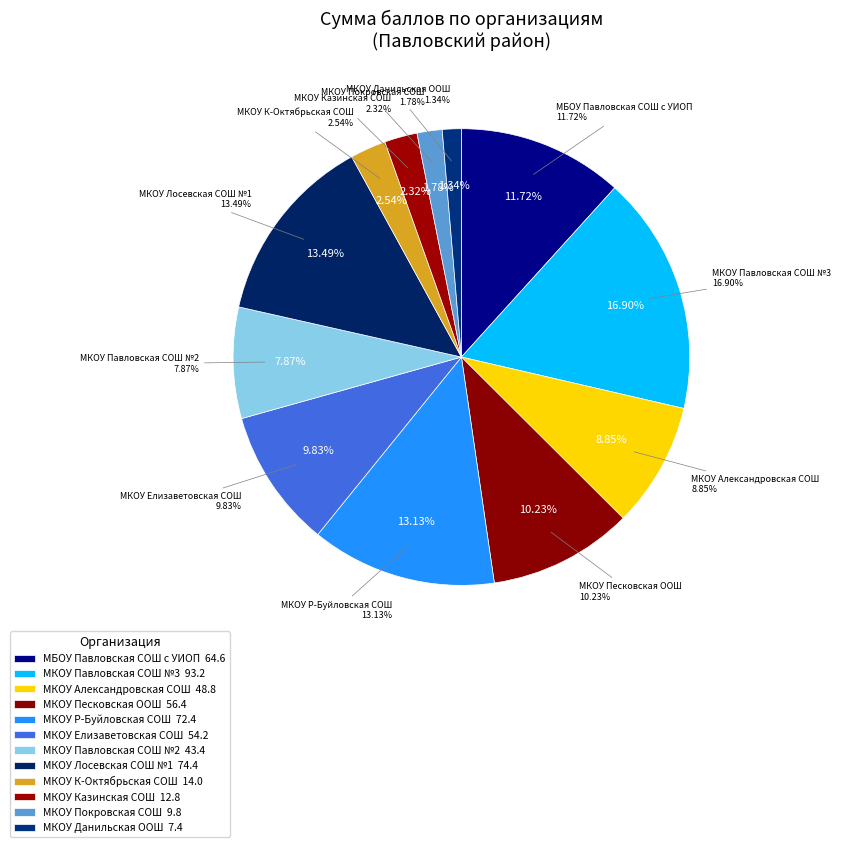

What is the change in value from МКОУ К-Октябрьская СОШ to МКОУ Покровская СОШ?

-4.2